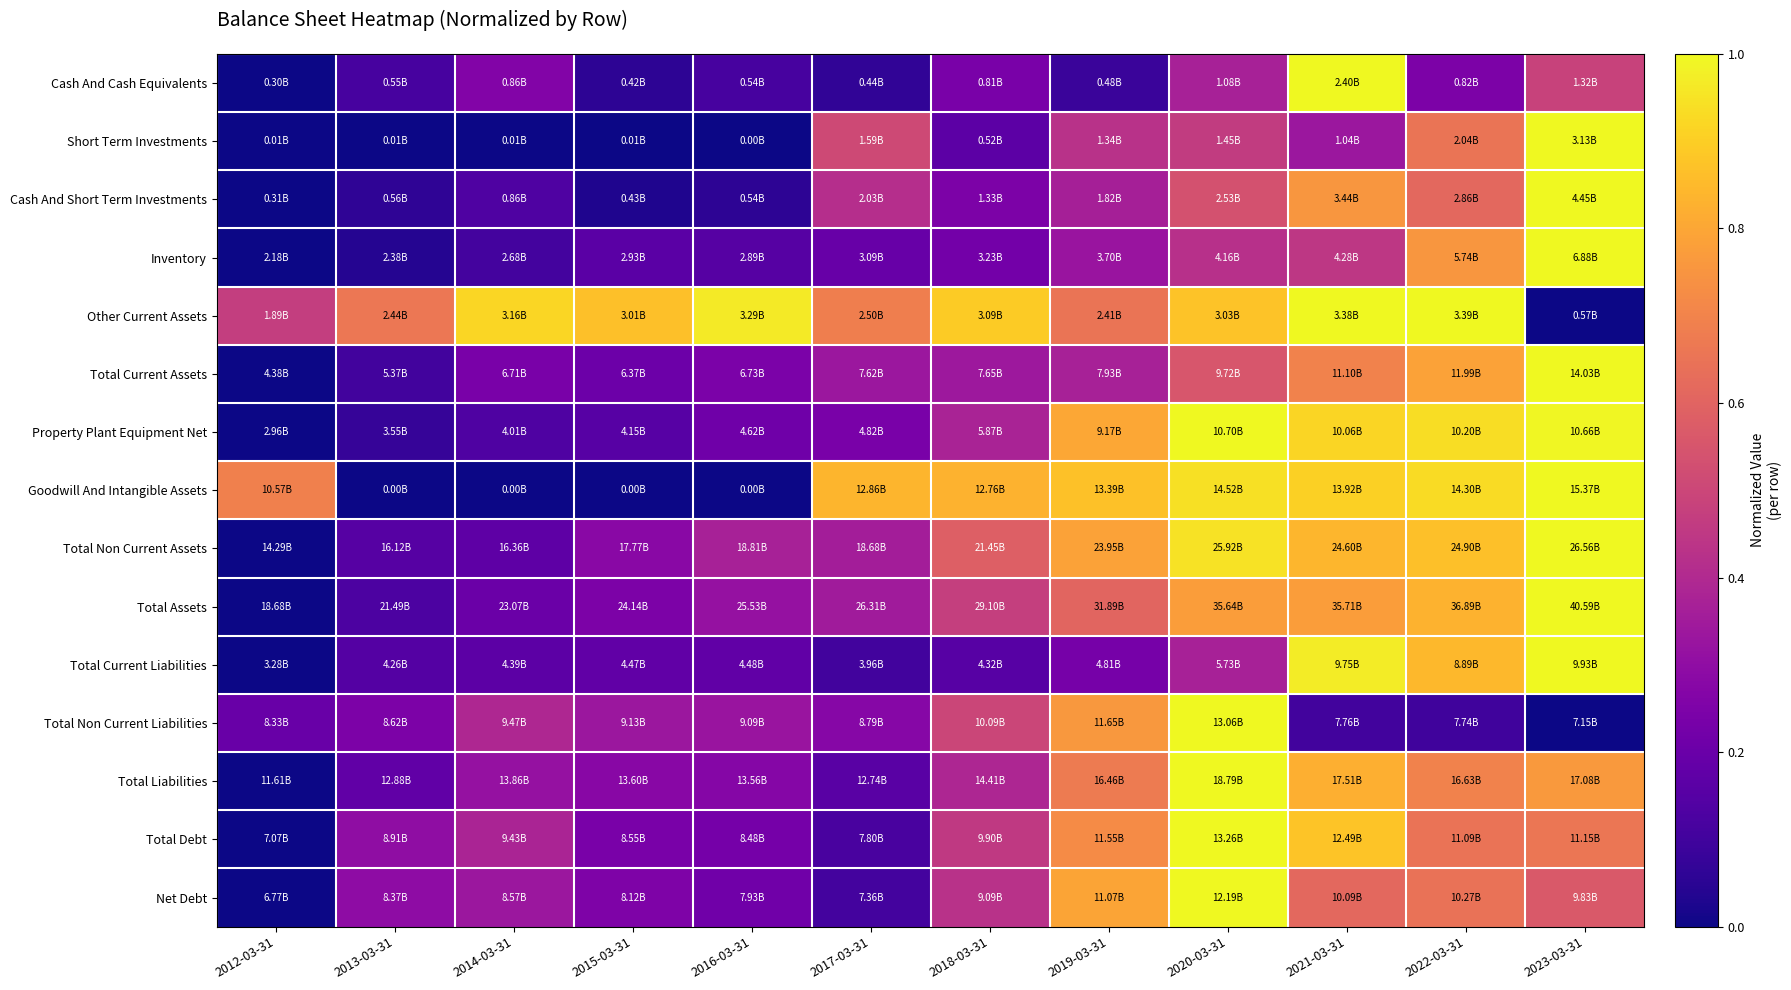

At which category is the sum across all series the highest?

2023-03-31